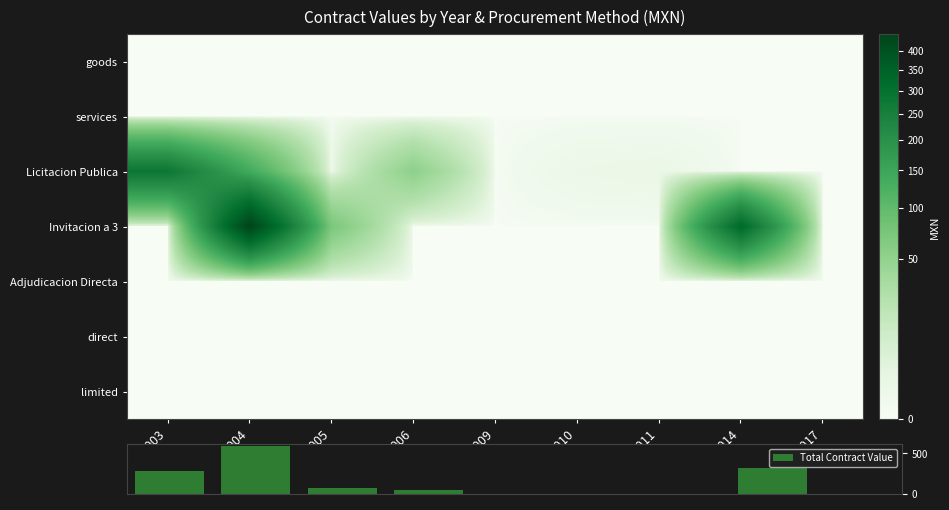

Reading left to right, list all the values displayed in this chart.

goods: 0.0	0.0	0.0	0.0	0.0	0.0	0.0	0.0	0.0
services: 0.0	0.0	0.0	0.0	0.0	0.0	0.0	0.0	0.0
Licitacion Publica: 280.3	137.8	0.5	54.0	0.0	0.7	0.9	0.0	0.0
Invitacion a 3: 0.0	447.4	71.0	0.0	0.0	0.0	0.0	325.2	0.0
Adjudicacion Directa: 0.0	0.0	0.0	0.0	0.0	0.0	0.0	0.0	0.0
direct: 0.0	0.0	0.0	0.0	0.0	0.0	0.0	0.0	0.0
limited: 0.0	0.0	0.0	0.0	0.0	0.0	0.0	0.0	0.0
Total Contract Value: 280.3	585.2	71.5	54.0	0.0	0.7	0.9	325.2	0.0